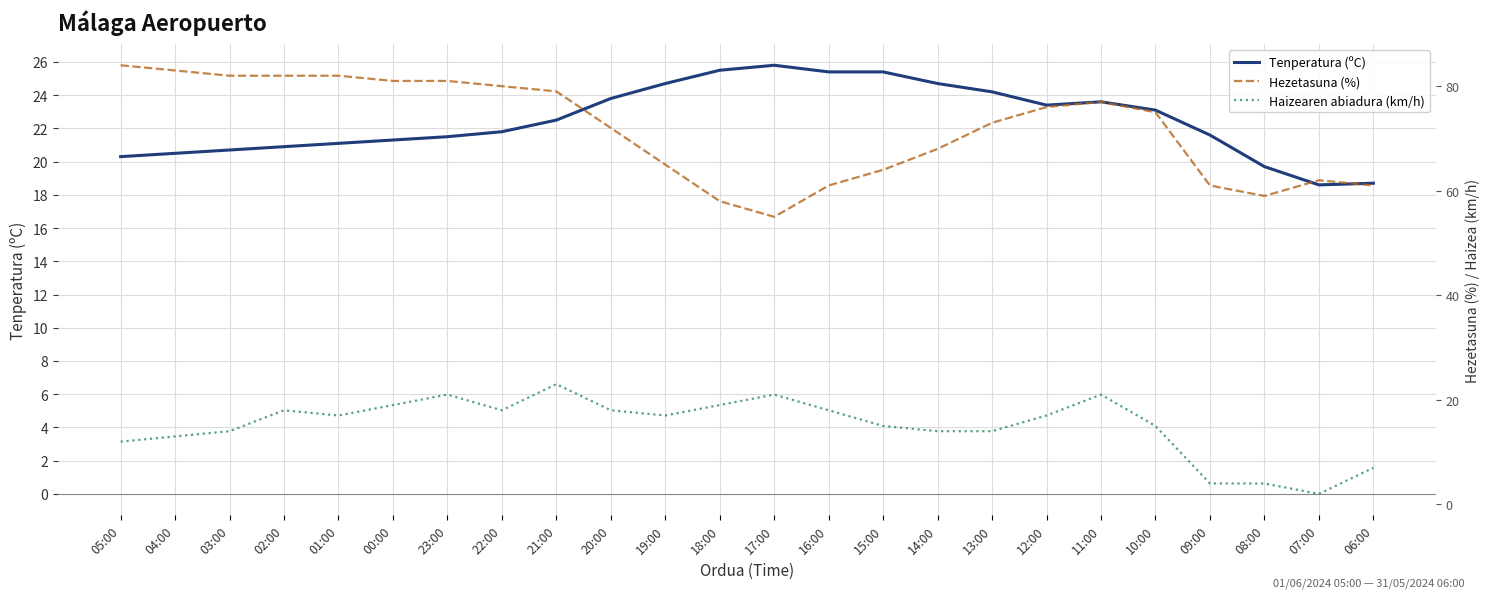

True or false: Tenperatura (ºC) has a value of 39.4 at 16:00.

False